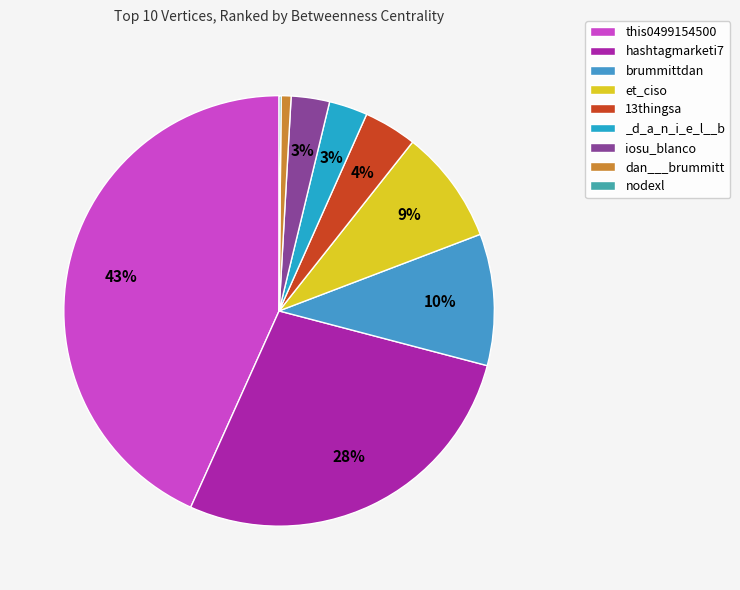

How many slices are in this pie chart?

9